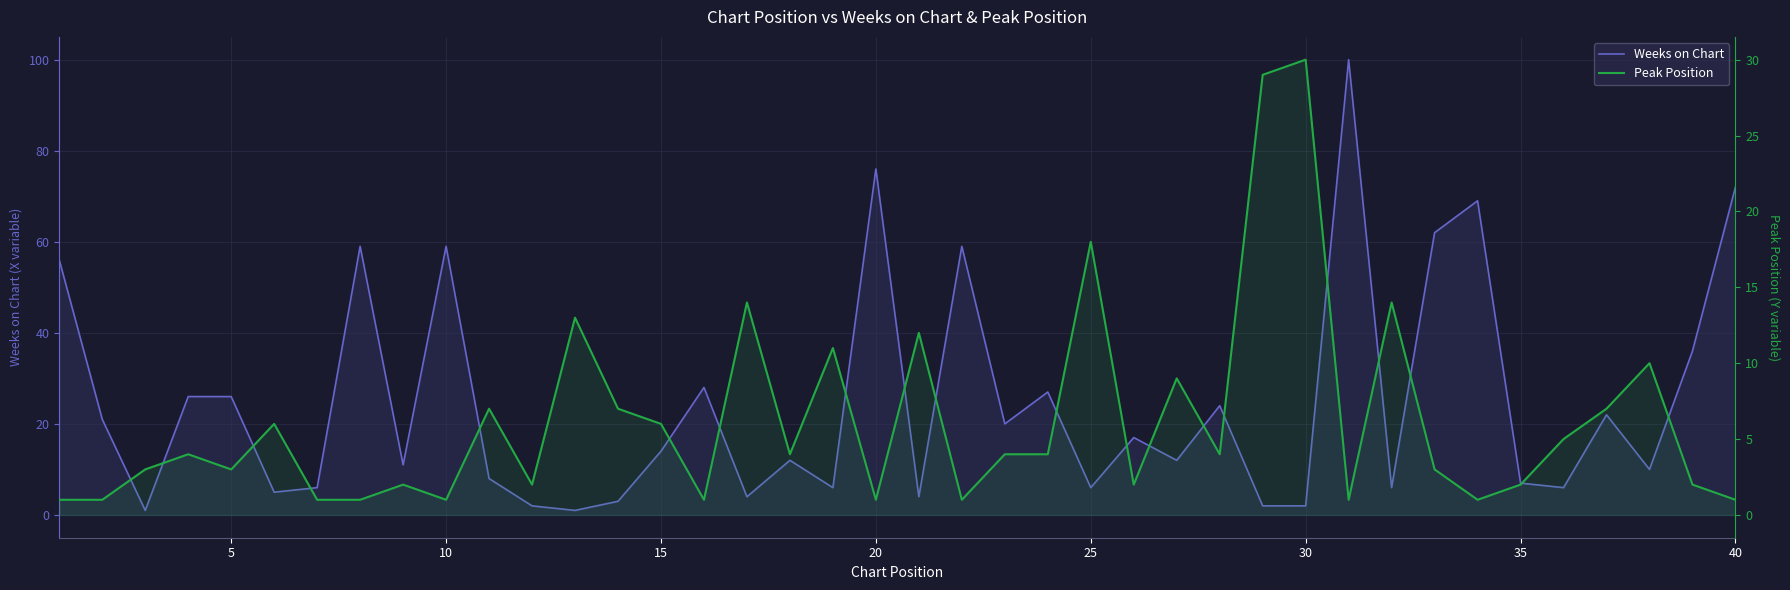

How many data points in Peak Position are less than 4?

19